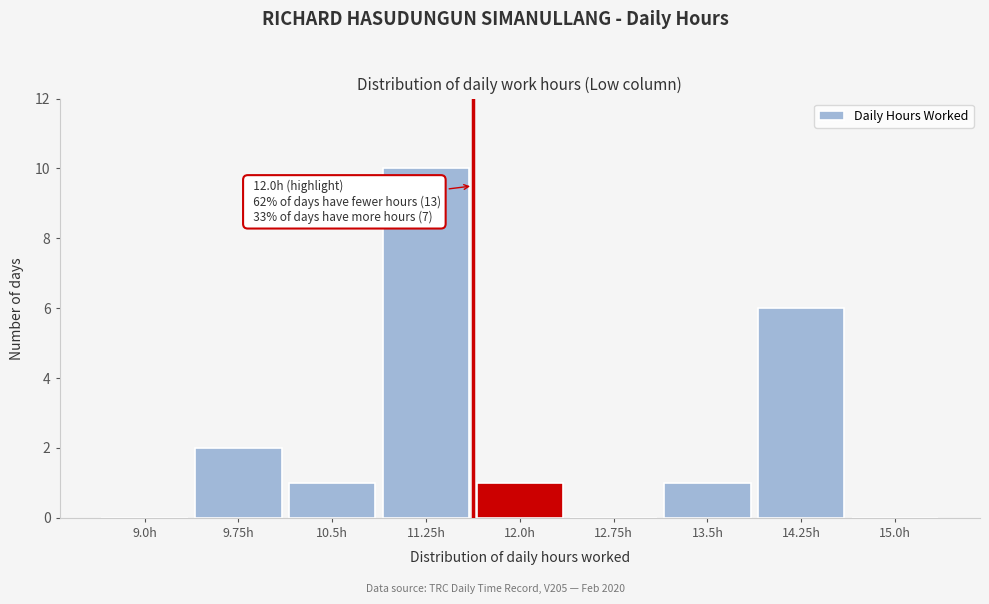

Reading right to left, extract all data points from this chart.

15.0h=0	14.25h=6	13.5h=1	12.75h=0	12.0h=1	11.25h=10	10.5h=1	9.75h=2	9.0h=0